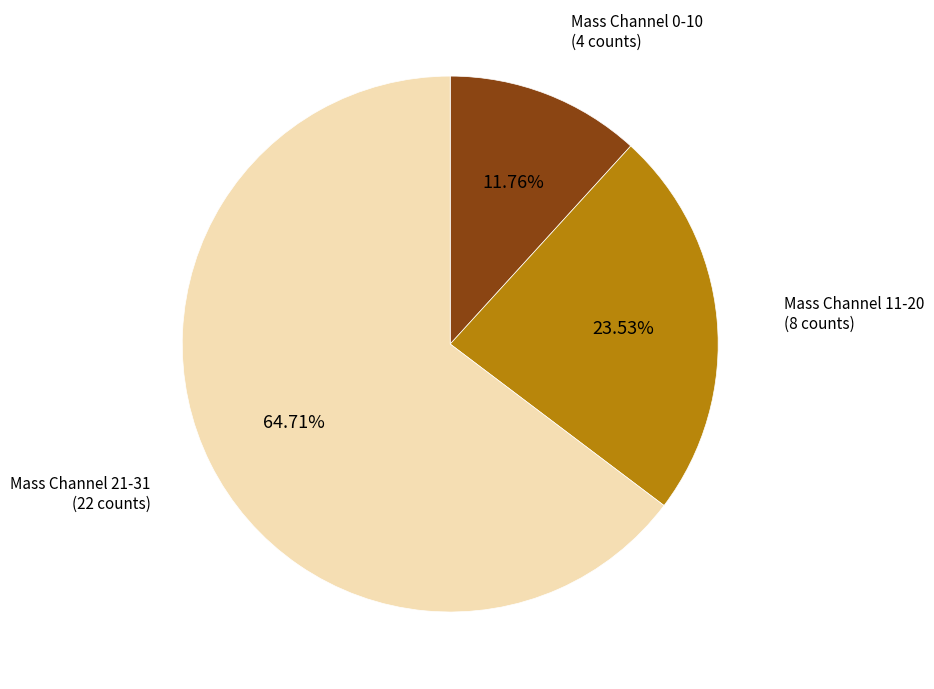

Do Mass Channel 11-20 and Mass Channel 0-10 together represent more than half of the pie?

No